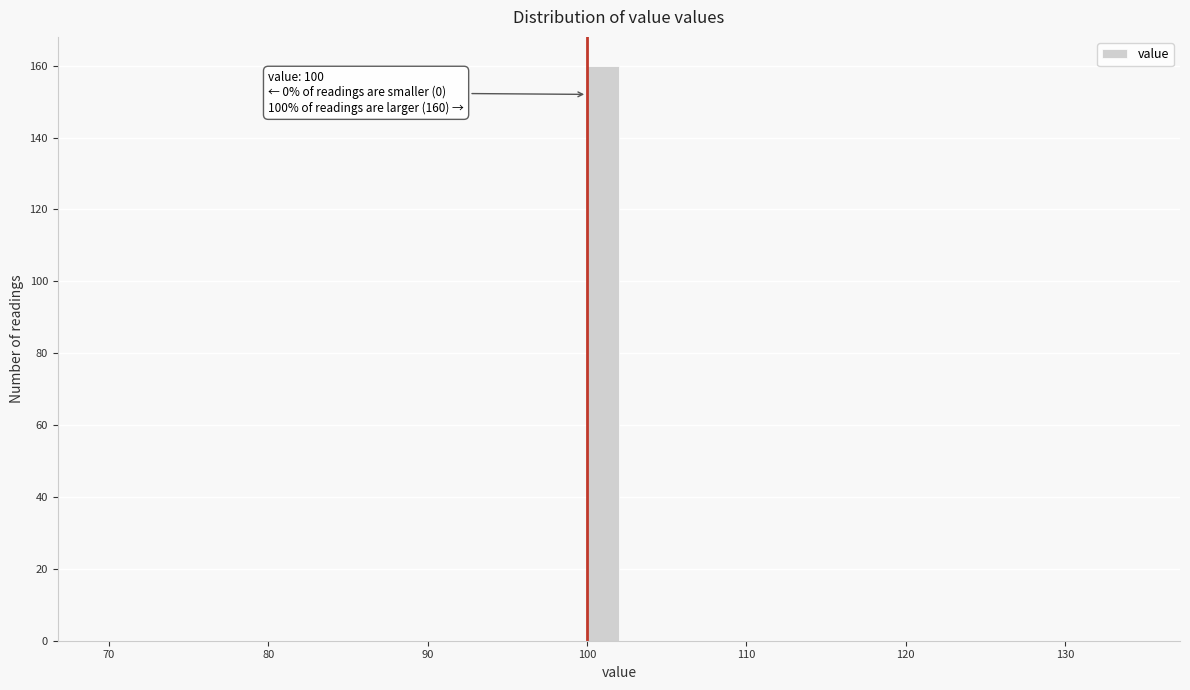

Read against the x-axis, roughly where is the centre of the tallest bar?

101